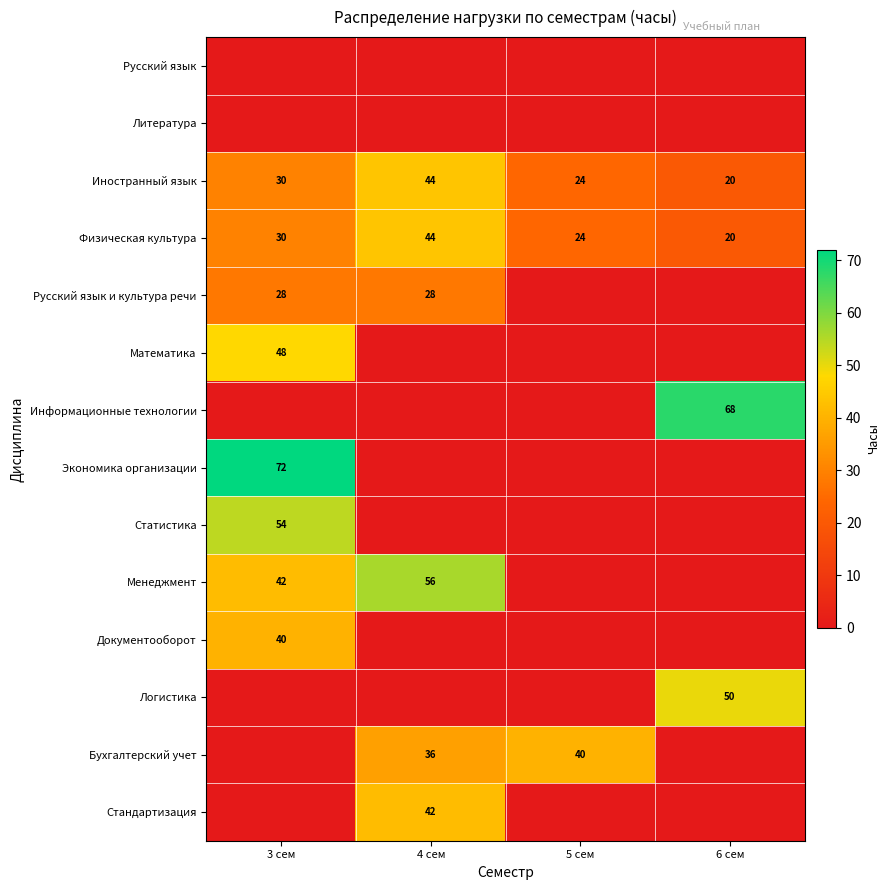

Which category has the highest value across all series?

3 сем